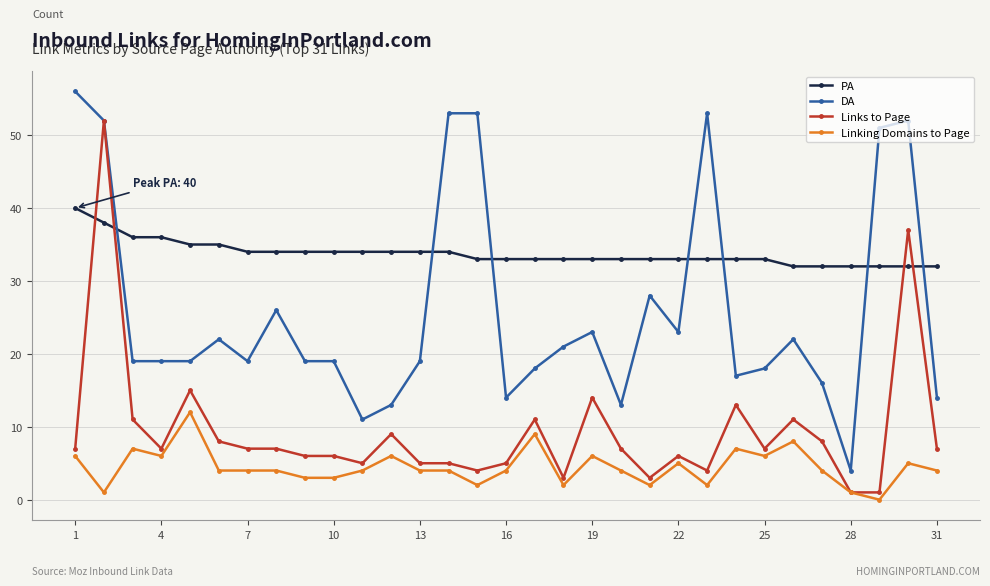

What is the difference between the maximum and minimum values in the PA series?

8